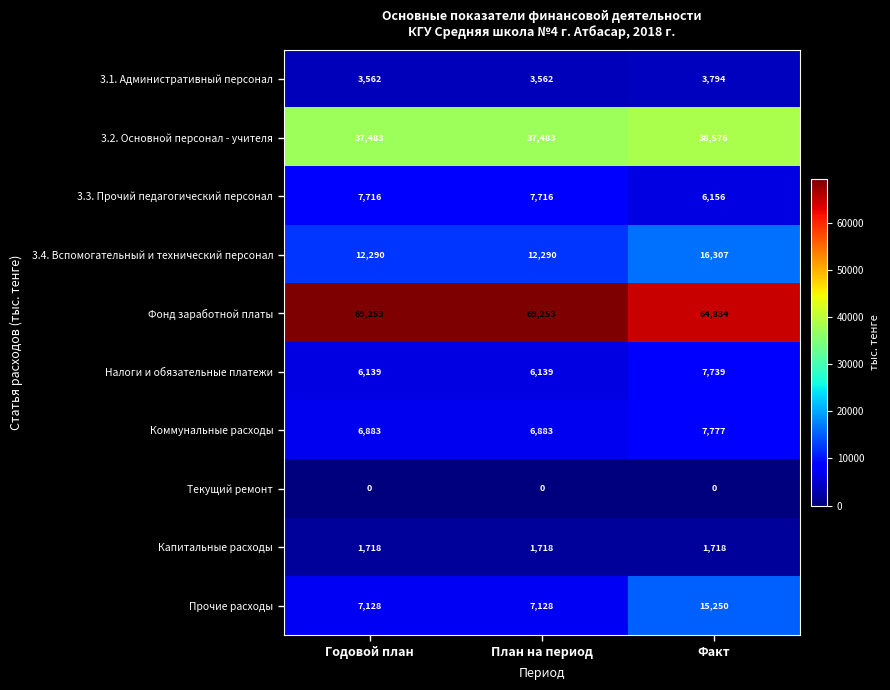

List the series in order of their peak value, highest first.

Фонд заработной платы, 3.2. Основной персонал - учителя, 3.4. Вспомогательный и технический персонал, Прочие расходы, Коммунальные расходы, Налоги и обязательные платежи, 3.3. Прочий педагогический персонал, 3.1. Административный персонал, Капитальные расходы, Текущий ремонт